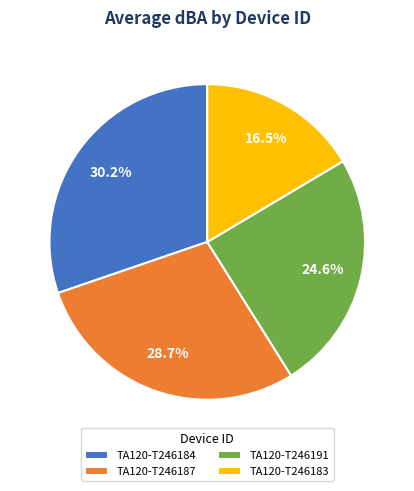

How many segments does this pie chart have?

4